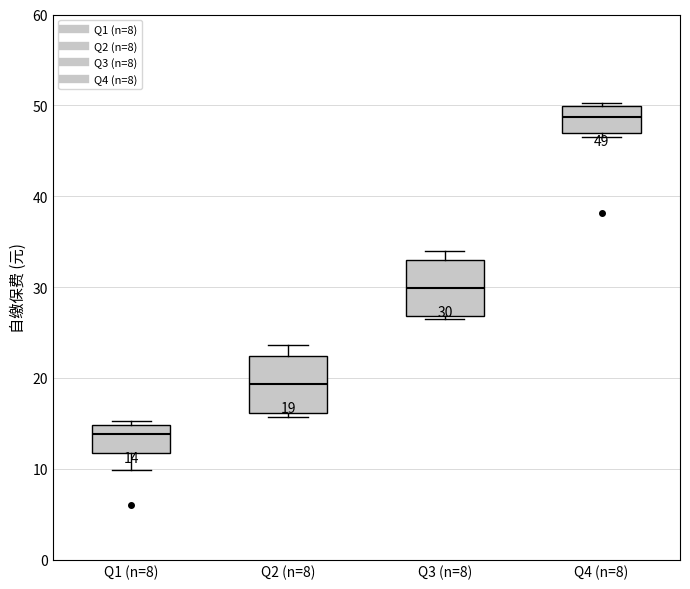

Which box's median line is the lowest?

Q1 (n=8)